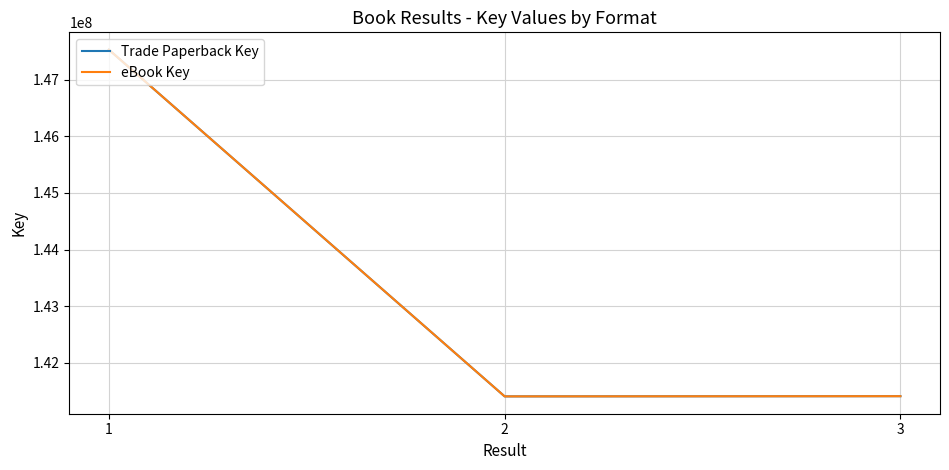

Does the chart display data point markers on the line(s)?

No